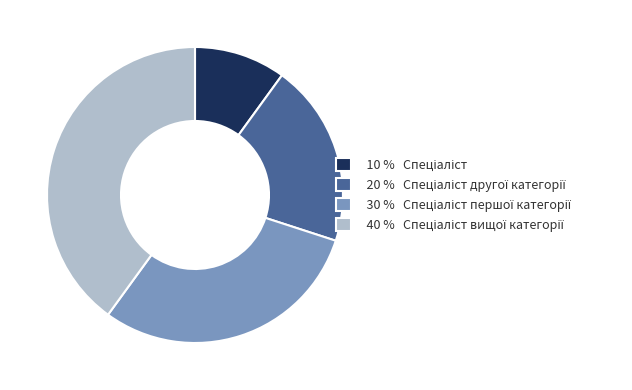

Is there any slice that represents more than half of the pie?

No